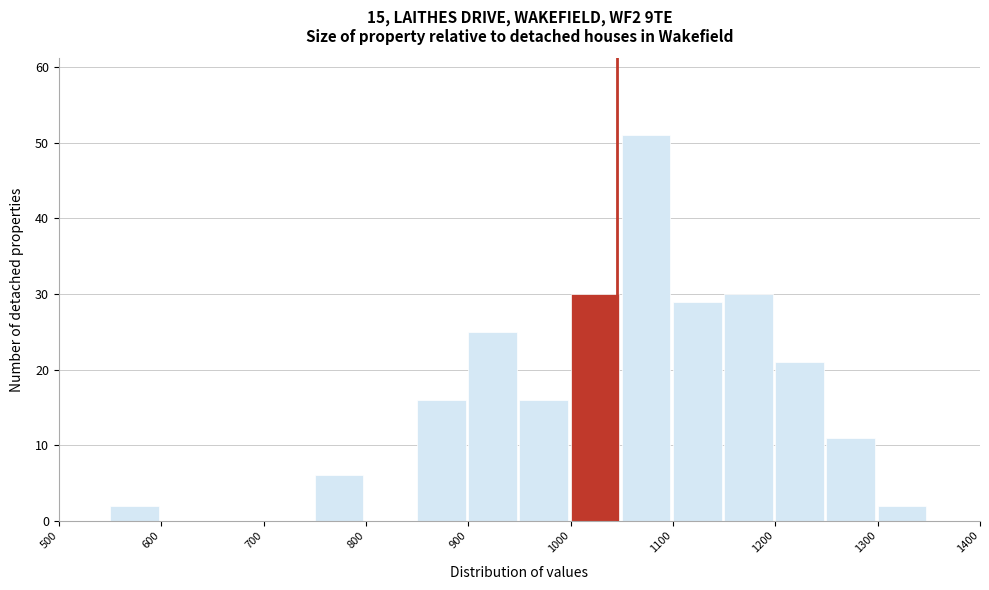

Reading left to right, list every bar in this chart as the range it spans on the x-axis followed by its height. The values are not printed on the chart, so give them approximately, as read against the axis.

500 to 550: 0
550 to 600: 2
600 to 650: 0
650 to 700: 0
700 to 750: 0
750 to 800: 6
800 to 850: 0
850 to 900: 16
900 to 950: 25
950 to 1000: 16
1000 to 1050: 30
1050 to 1100: 51
1100 to 1150: 29
1150 to 1200: 30
1200 to 1250: 21
1250 to 1300: 11
1300 to 1350: 2
1350 to 1400: 0